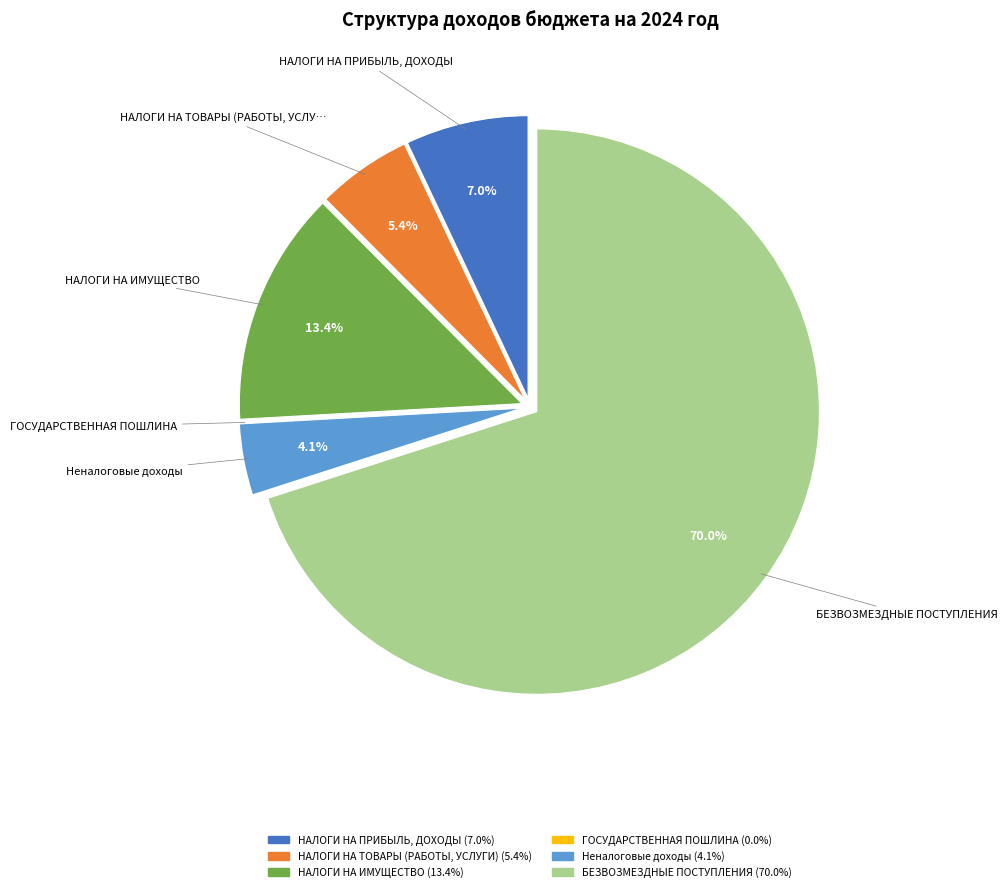

To the nearest percent, what is the difference between the largest and smallest slice percentages?

70%